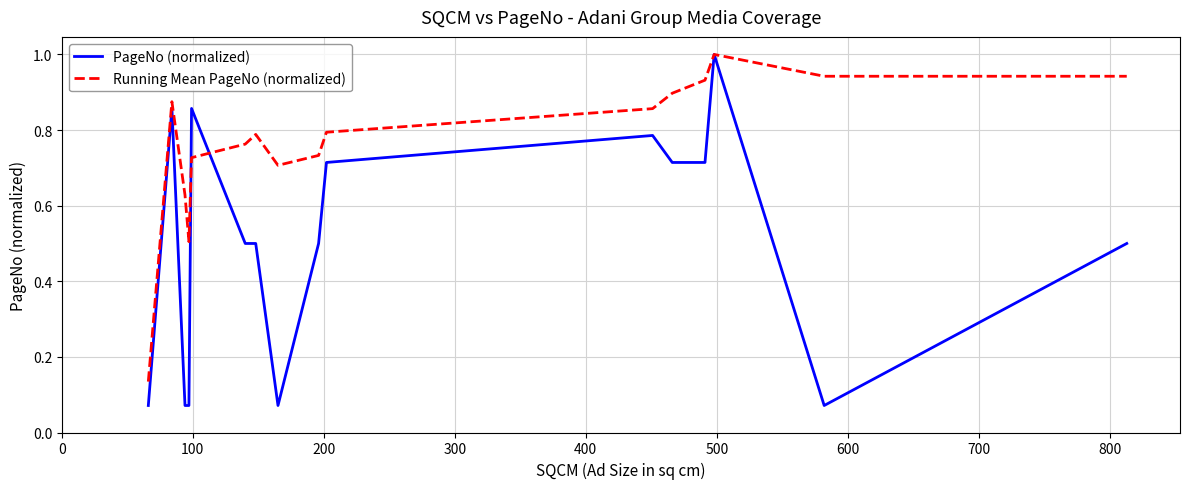

What is the greatest value displayed?

1.0